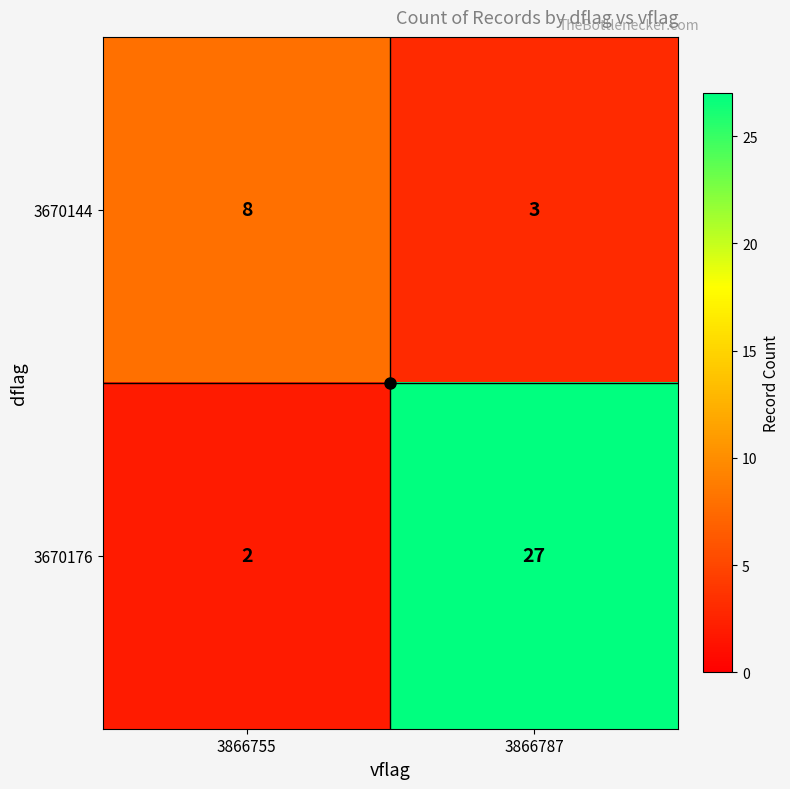

What is the sum of the 3670144 values at 3866787 and 3866755?

11